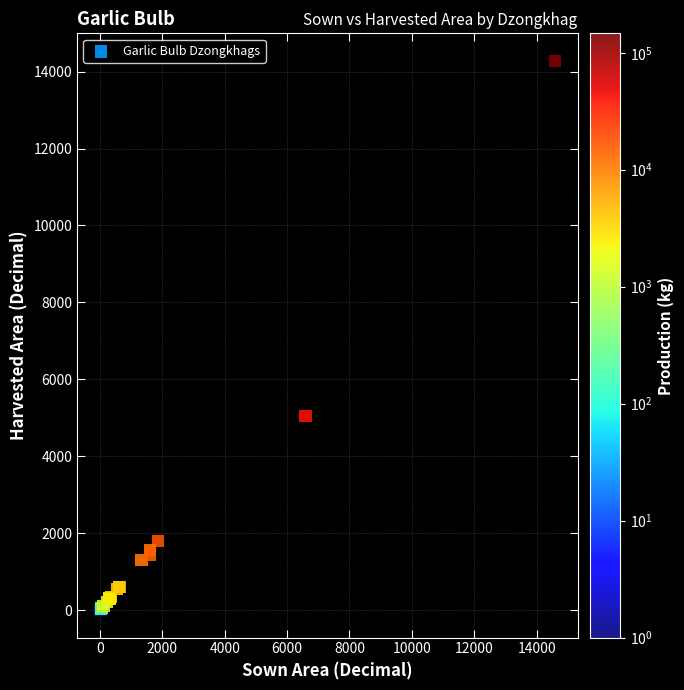

What Y value in the scatter plot is closest to 7140?

5047